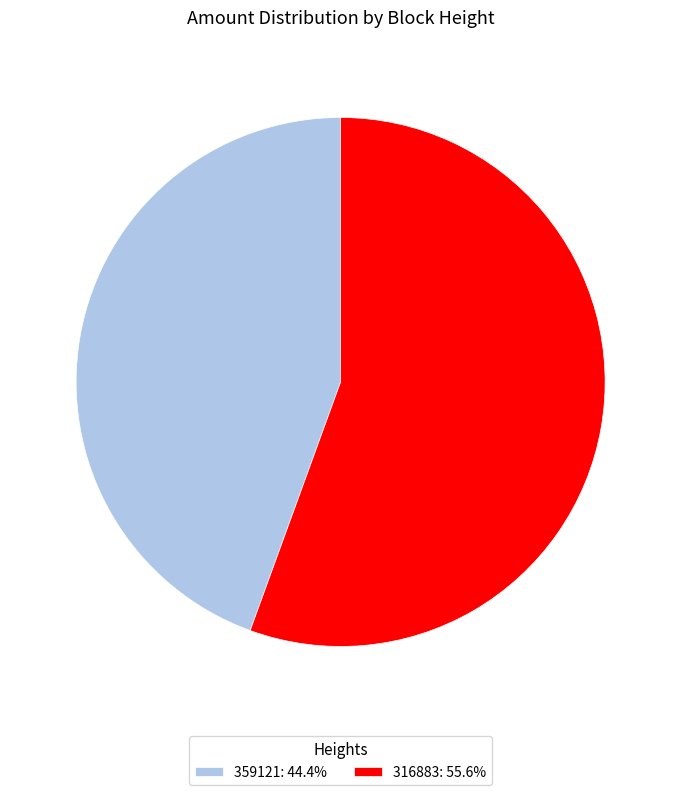

How many segments does this pie chart have?

2